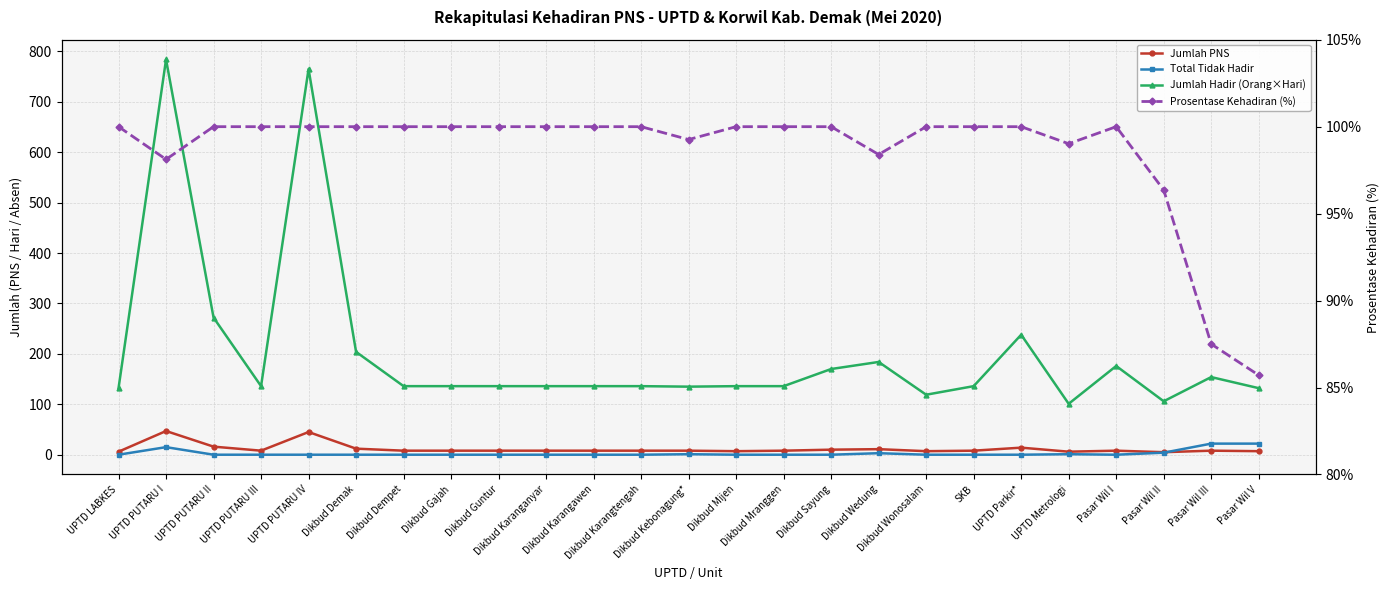

Which has a higher value, Pasar Wil I or Dikbud Karangtengah?

Pasar Wil I